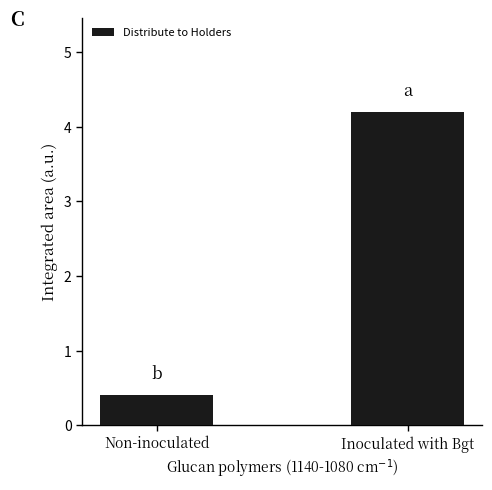

At which label is the value closest to 2?

Non-inoculated